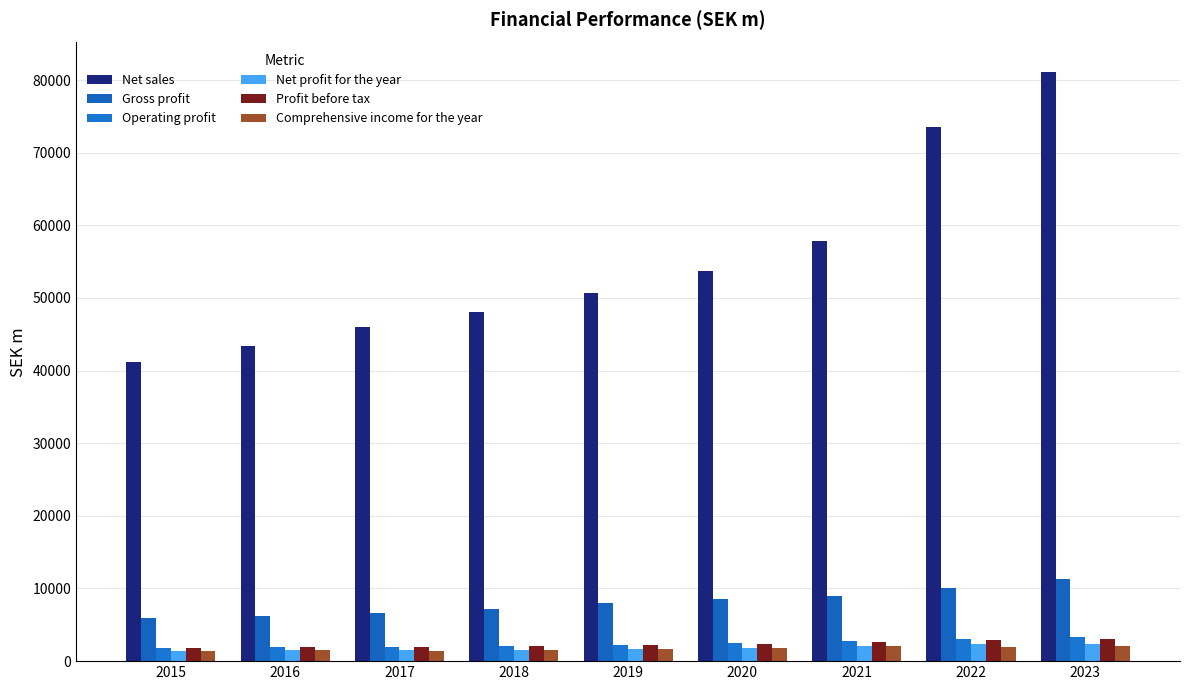

What is the average value of the Gross profit series?

8087